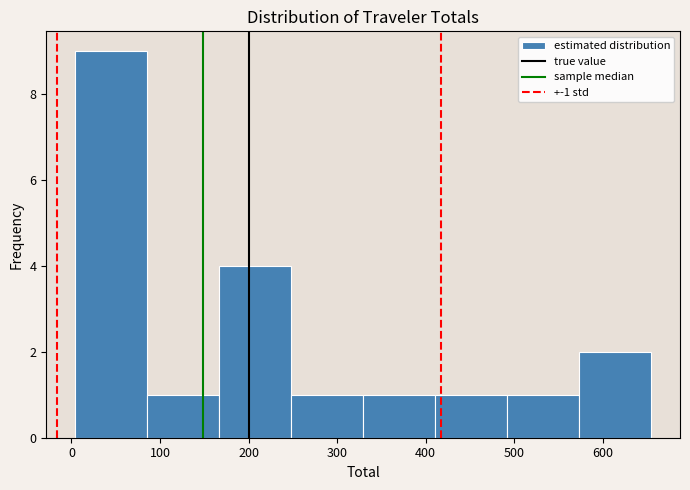

Reading left to right, transcribe this chart: for each bar, give the range it covers on the x-axis and its height. Neither the bar edges nor the heights are printed on the chart, so give them approximately, as read against the axes.

0 to 90: 9
90 to 170: 1
170 to 250: 4
250 to 330: 1
330 to 410: 1
410 to 490: 1
490 to 570: 1
570 to 650: 2